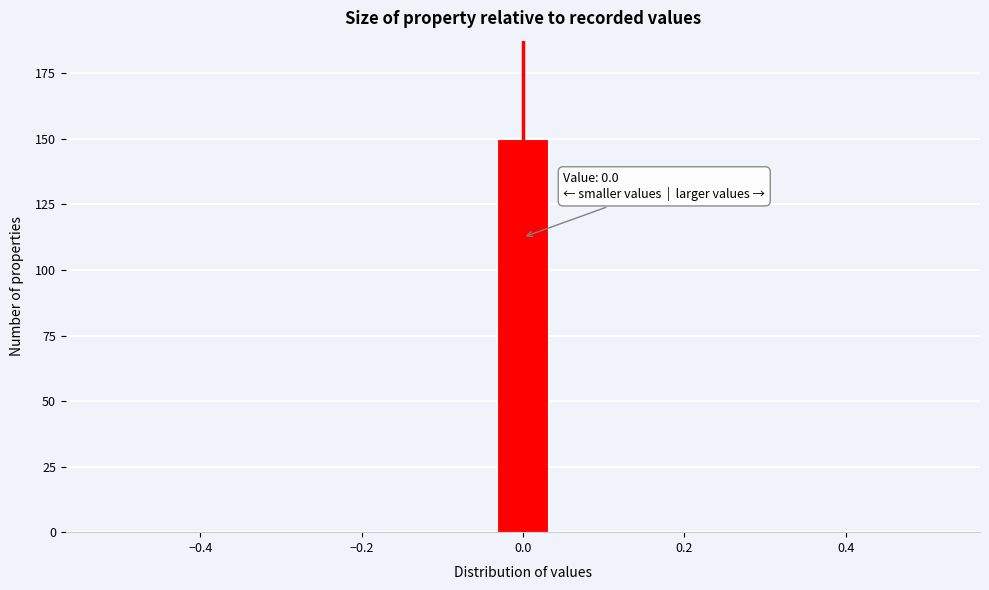

Around what value on the x-axis is the tallest bar? Give the approximate position of its centre, as read against the axis.

0.00